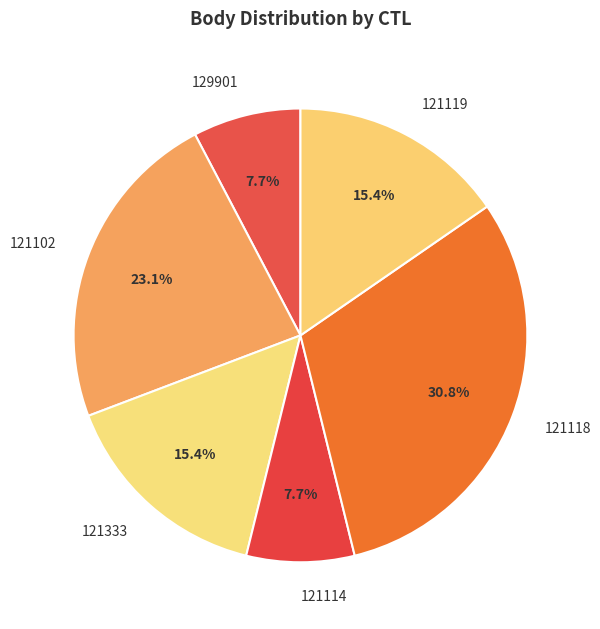

Count the number of slices in the pie.

6